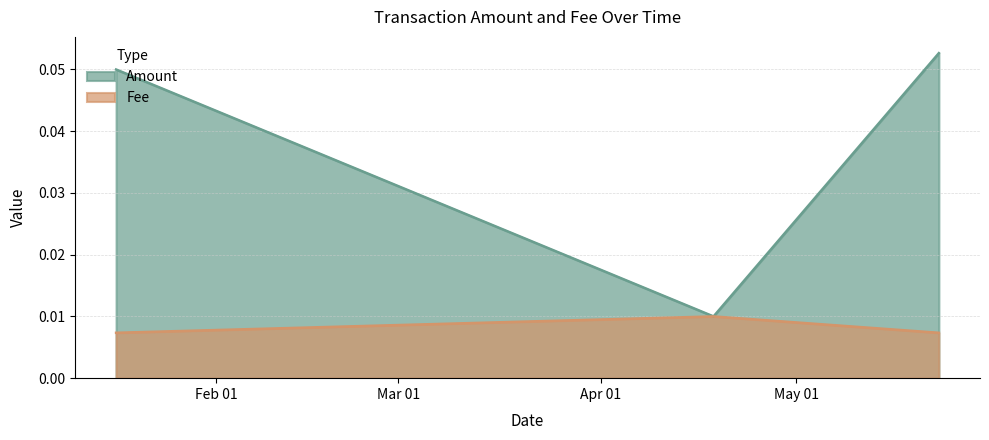

True or false: Fee has a value of 0.0 at 2019-01-16 16:01:06.

True